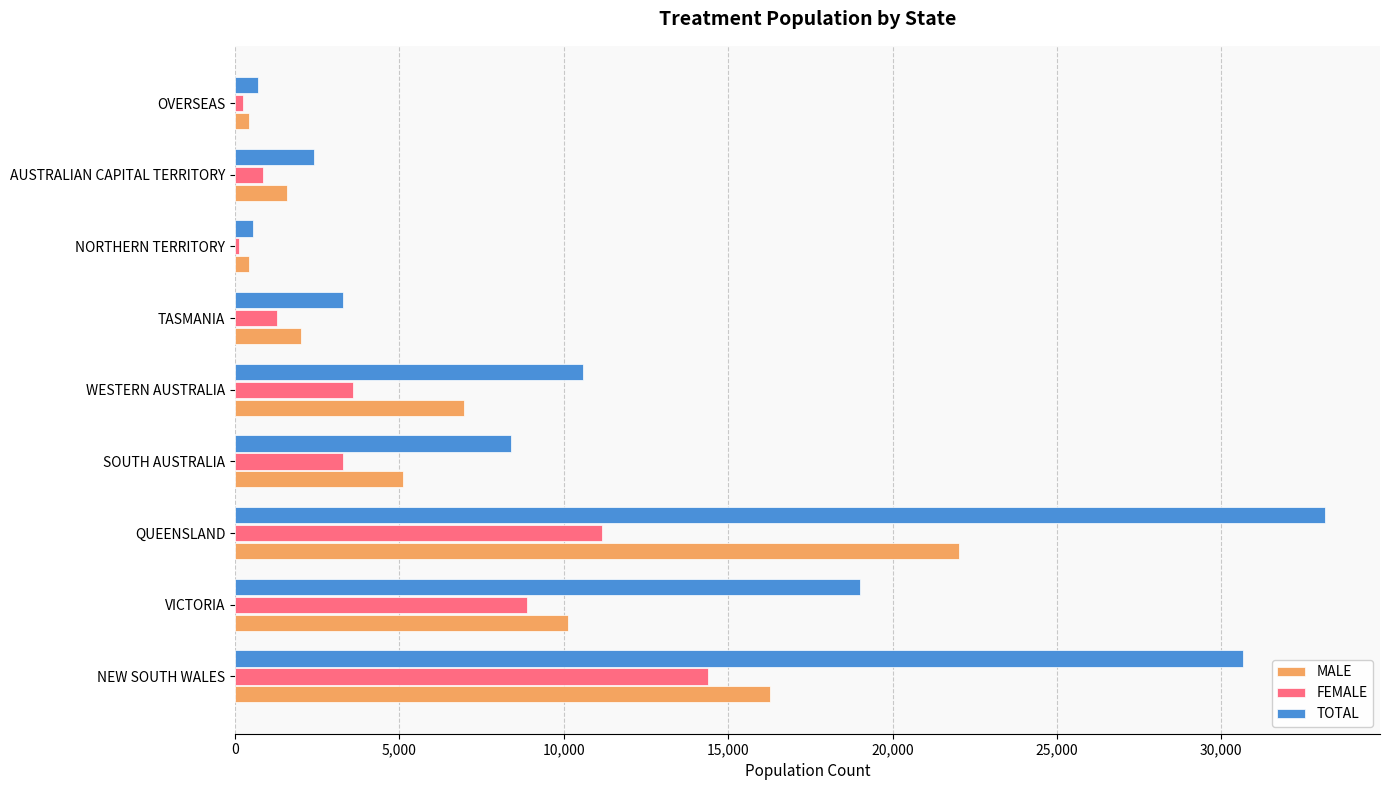

At how many categories does at least one series exceed 18220?

3